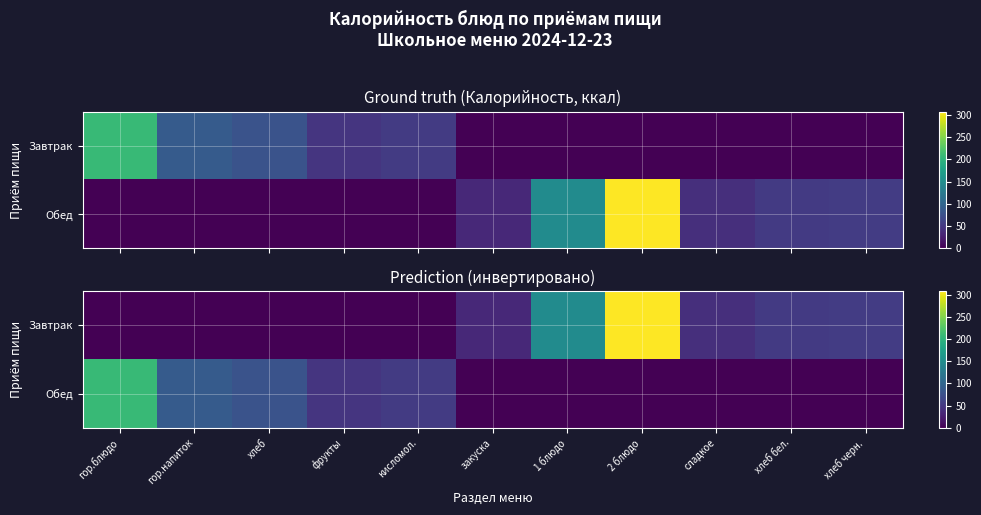

At which label is Завтрак closest to 153?

1 блюдо